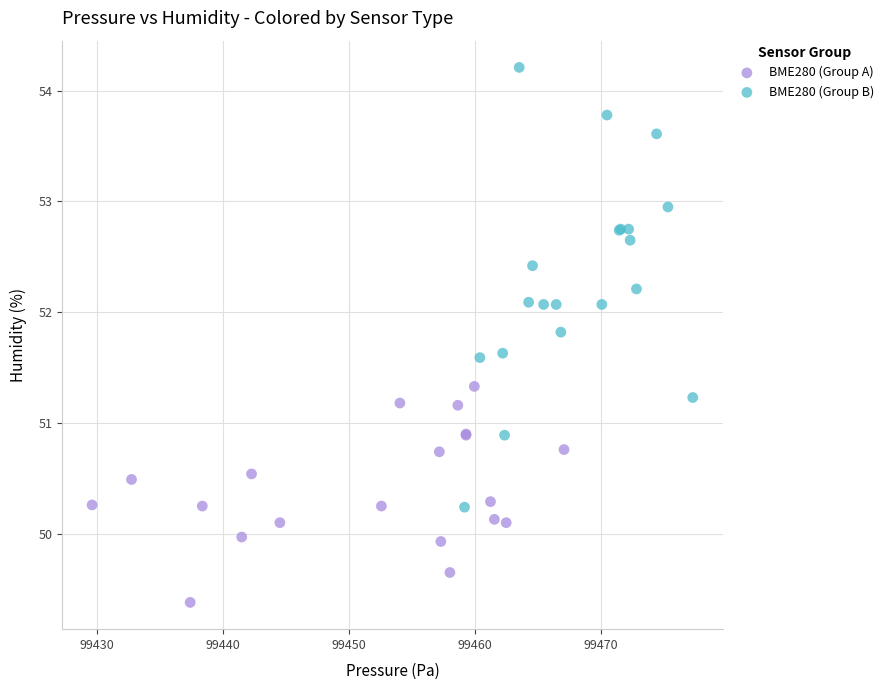

Which series contains the highest Y value?

BME280 (Group B)